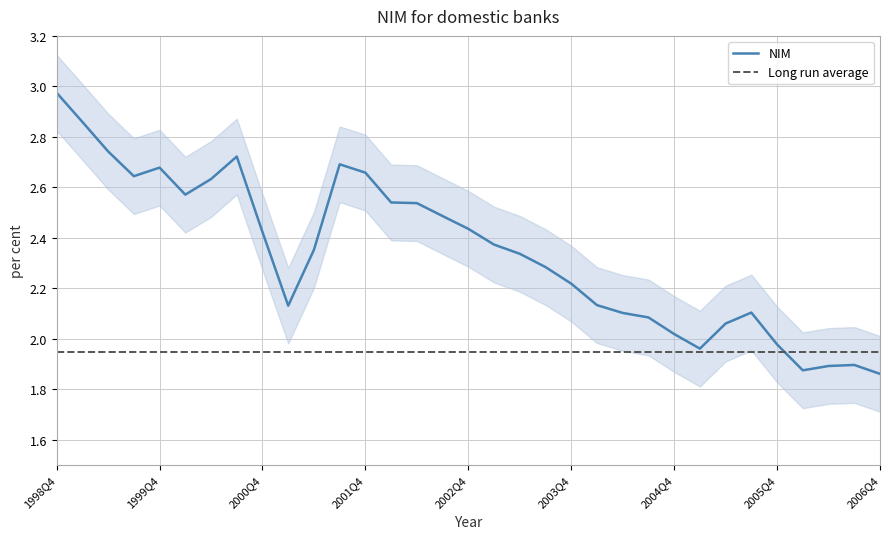

What position from the left is 1998Q4?

1